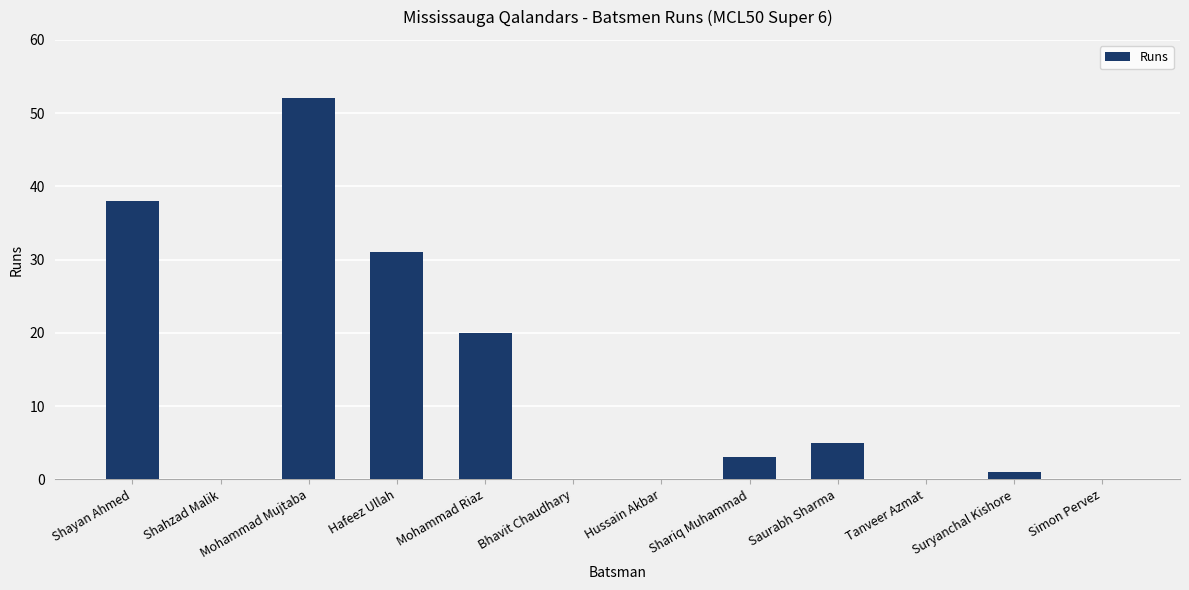

What is the greatest value displayed?

52